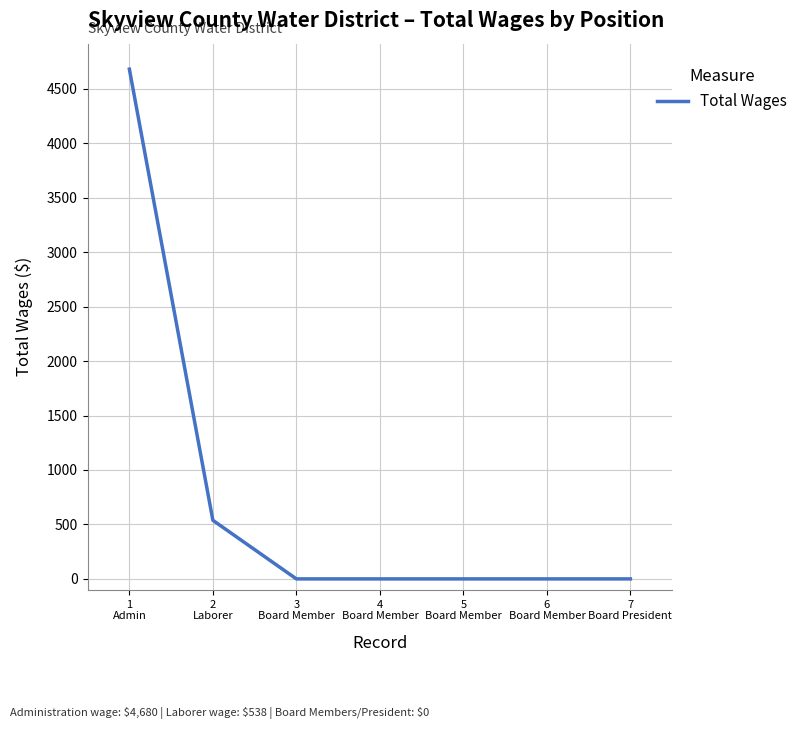

What is the maximum value shown in the chart?

4680